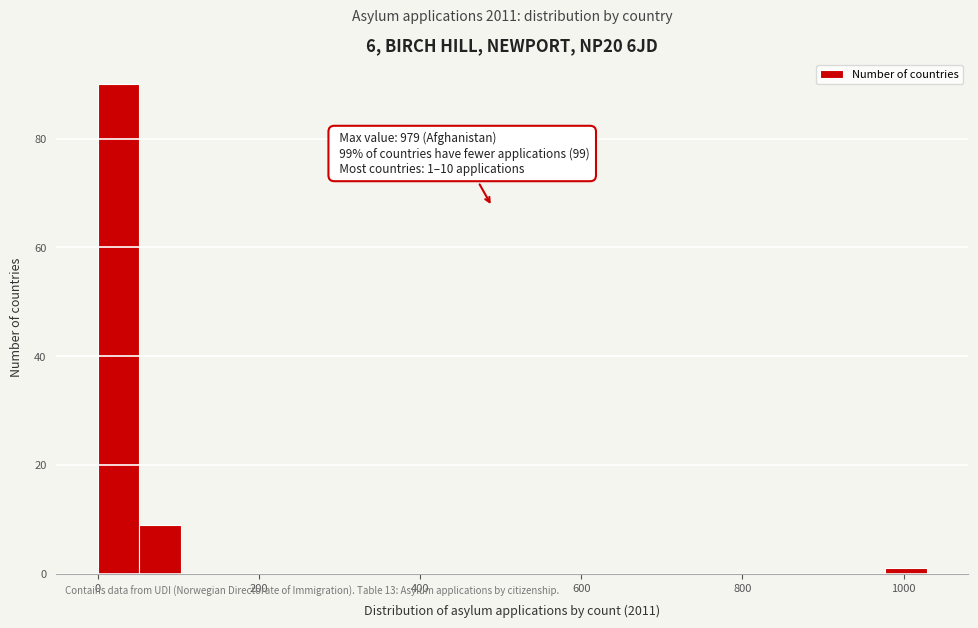

Read against the x-axis, roughly where is the centre of the tallest bar?

20